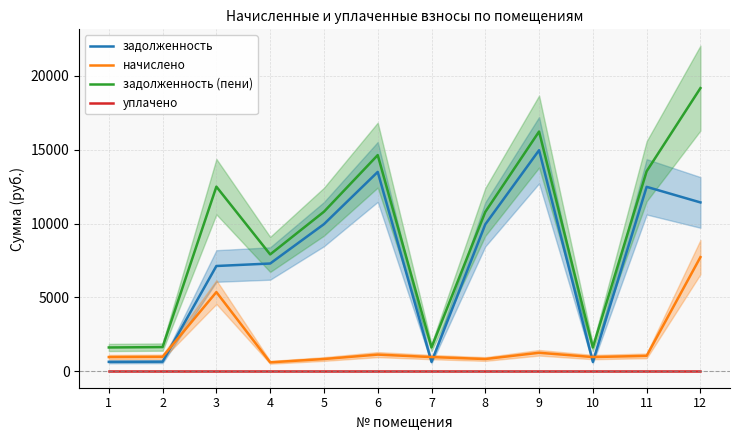

At which category does задолженность reach its first local peak?

6